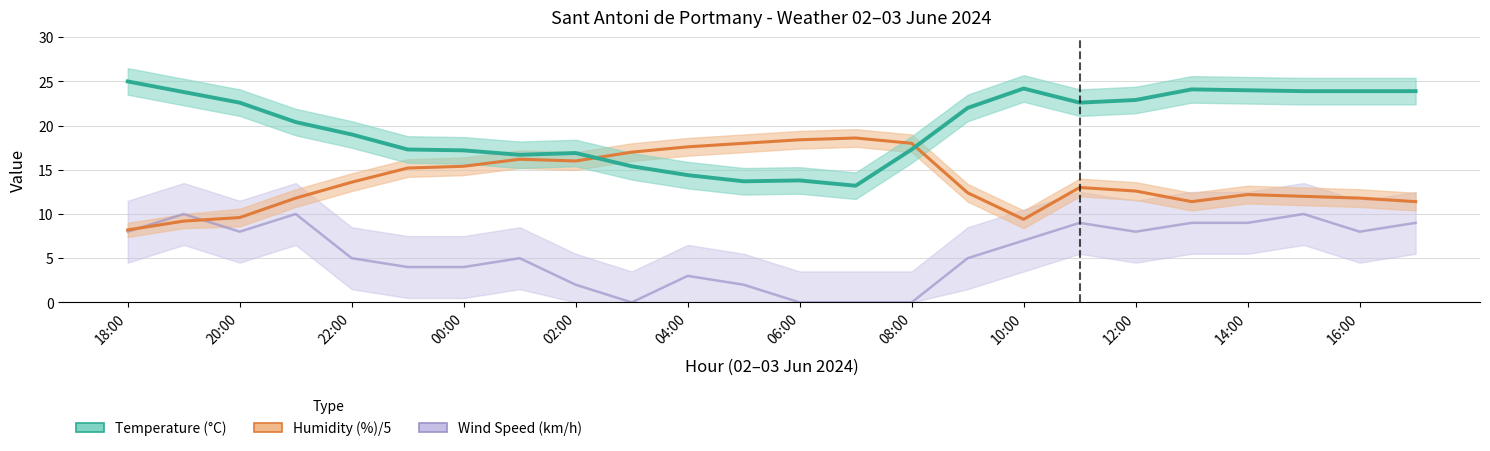

The value of Humidity (%) at 15:00 is 12.0. True or false?

True